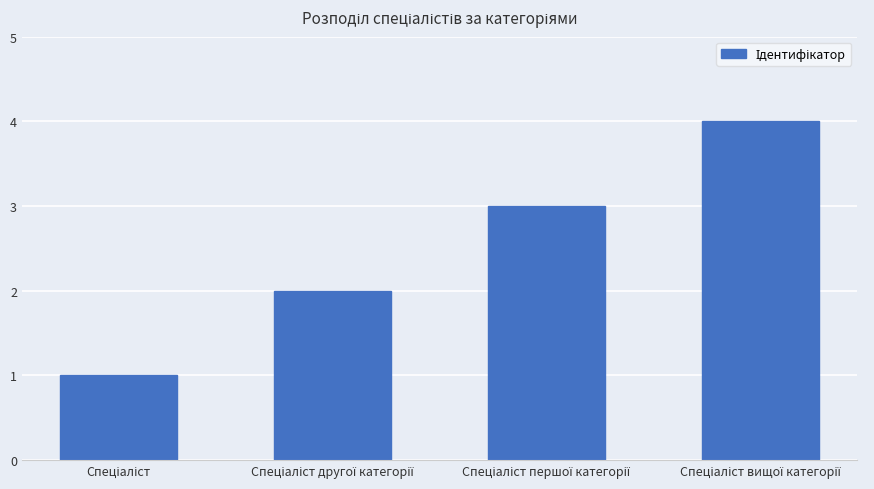

What is the sum of all values?

10